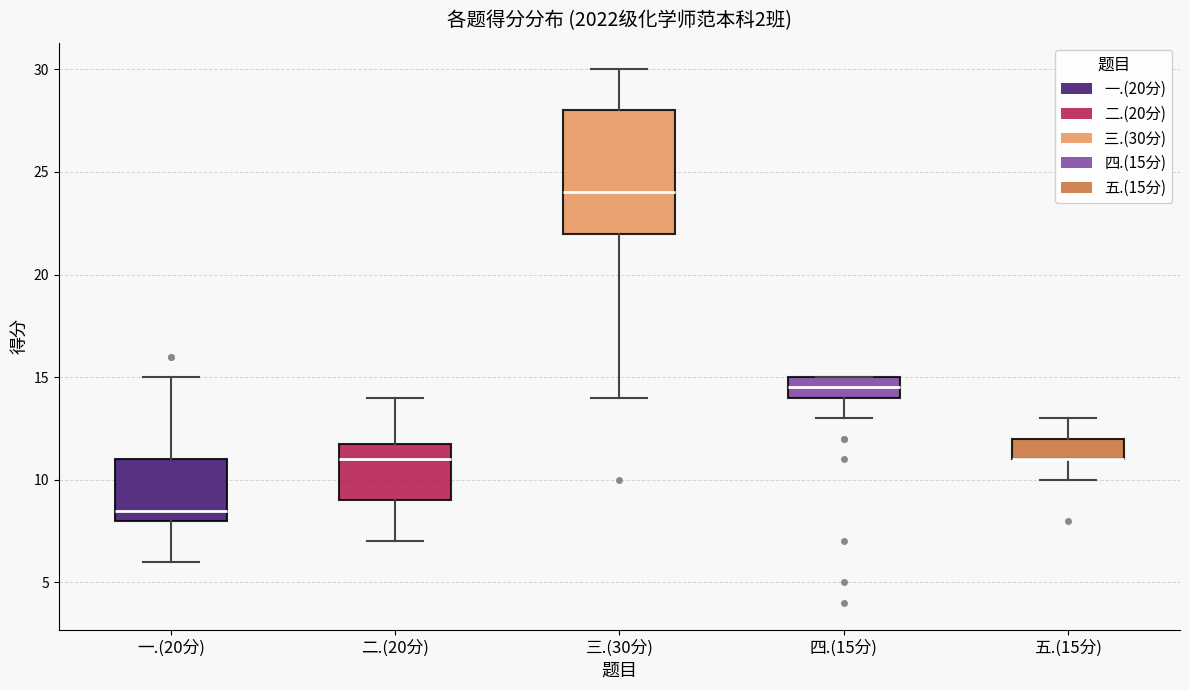

Where does the lower whisker of the box for 四.(15分) end on the y-axis? The values are not printed on the chart, so give them approximately, as read against the axis.

13.0